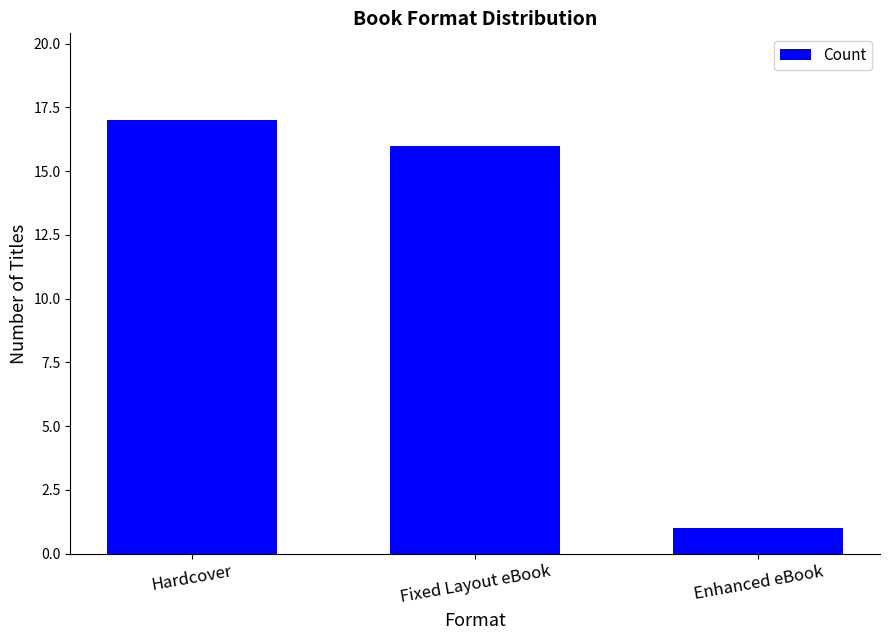

What is the value of the 2nd bar from the left?

16